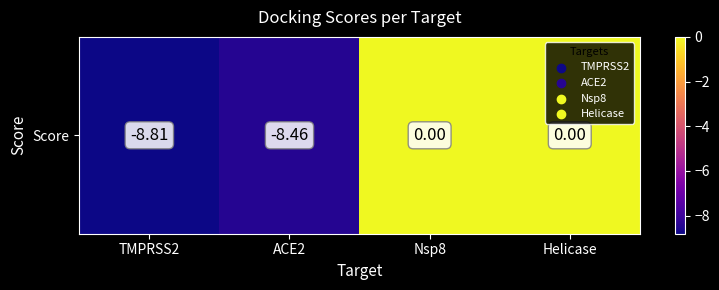

How many data points are less than 0?

2